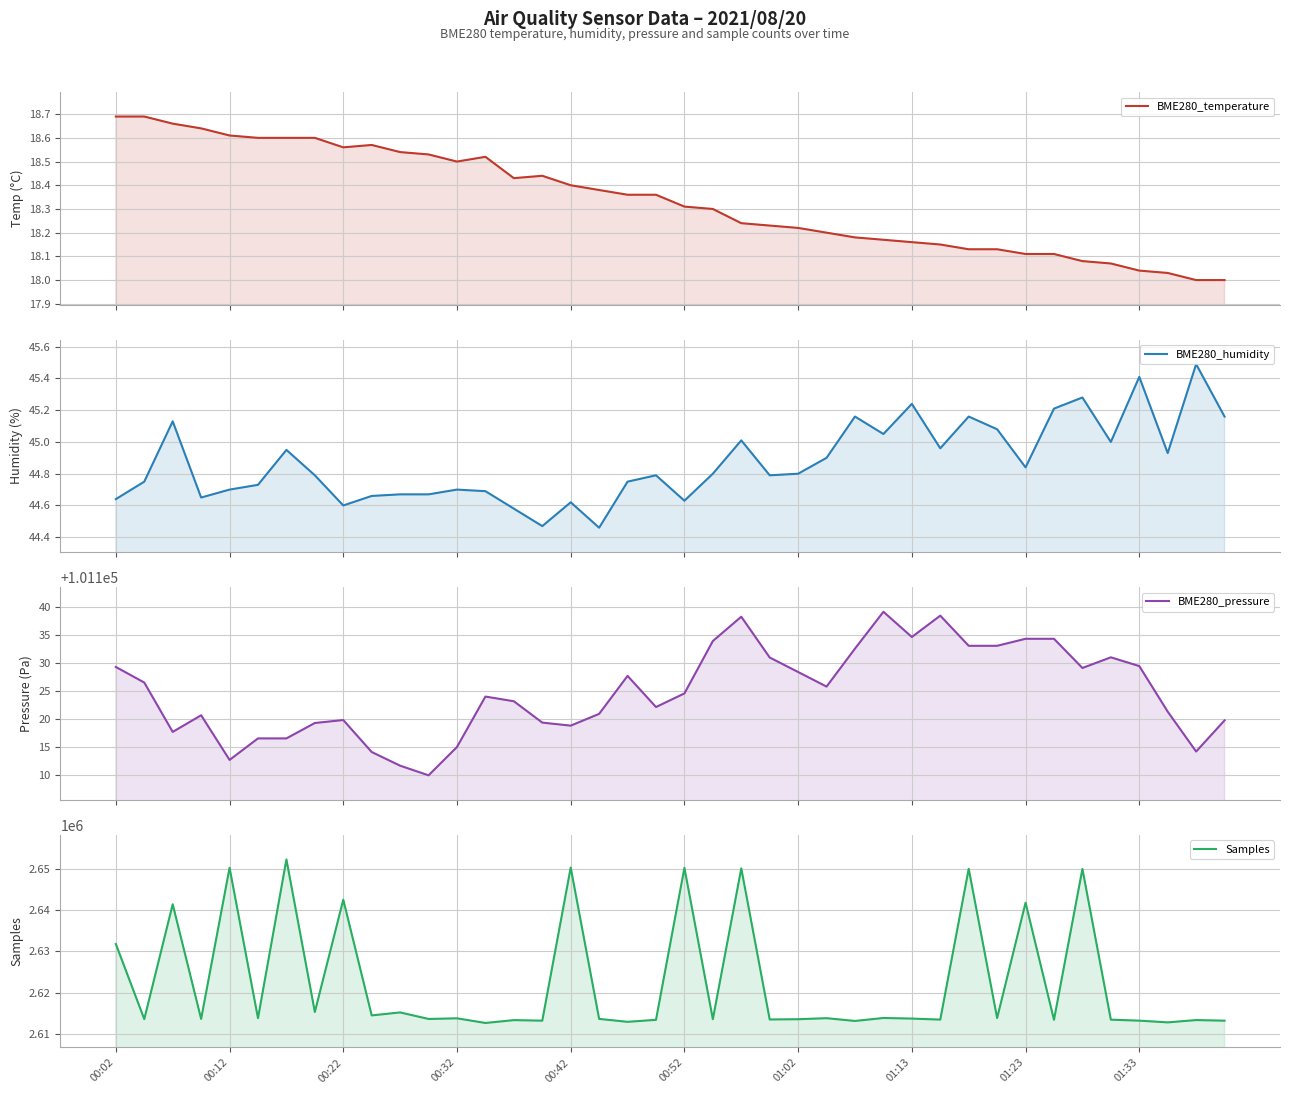

What are all the series names shown in the legend?

BME280_temperature, BME280_humidity, BME280_pressure, Samples